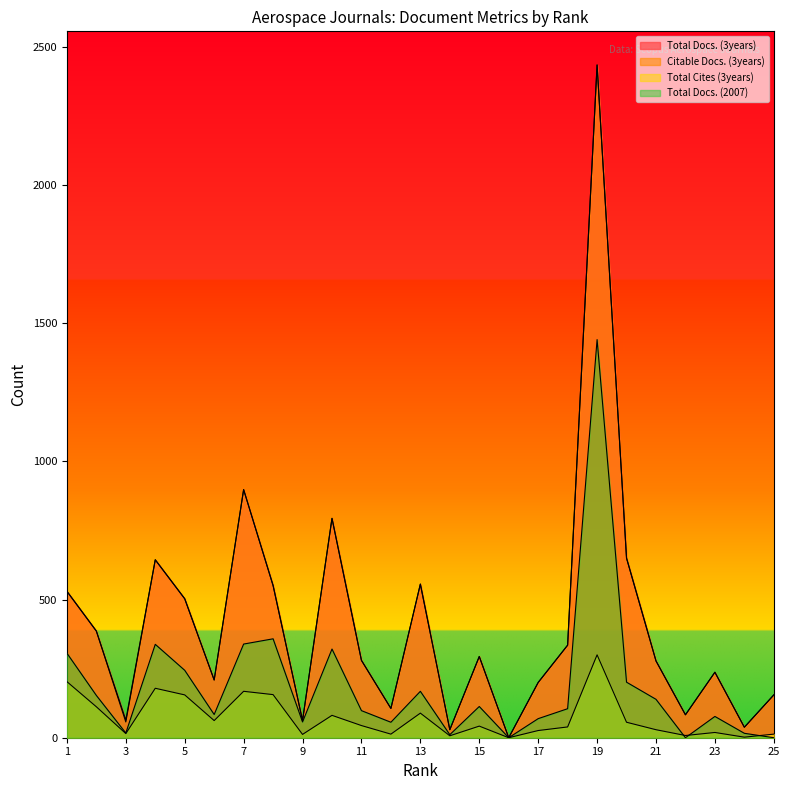

What is the approximate value of Total Cites (3years) at 6?

62